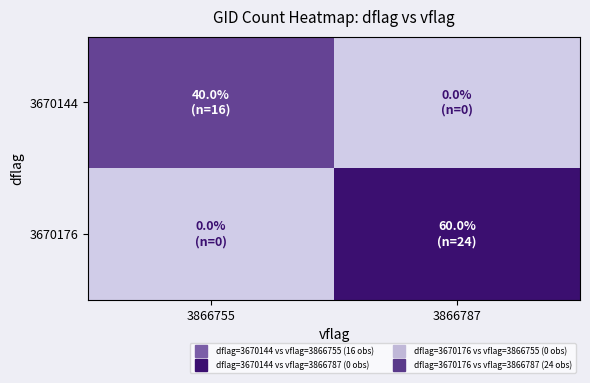

How many series are shown in this chart?

2